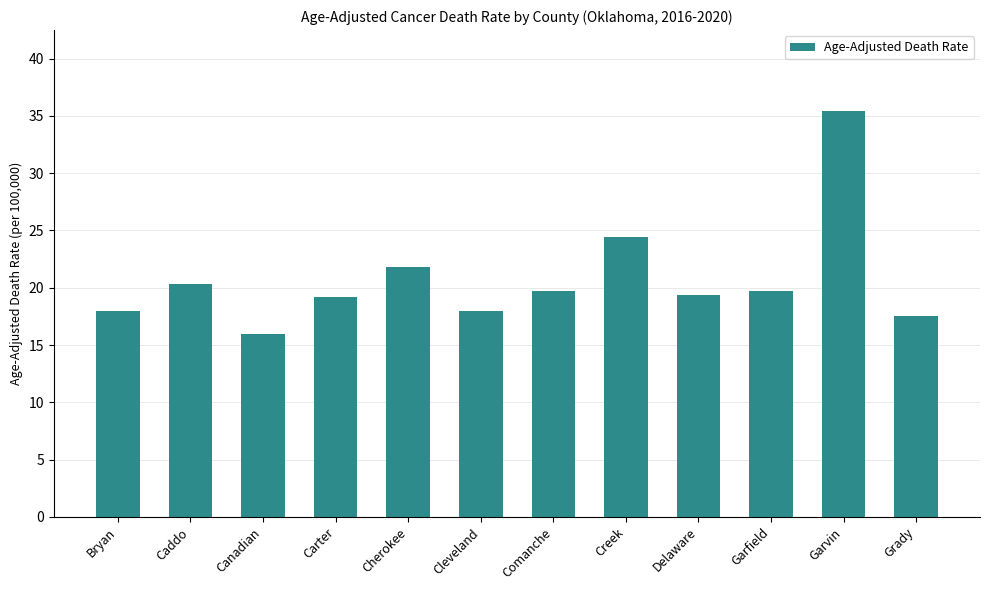

What is the difference between the values at Caddo and Bryan?

2.3